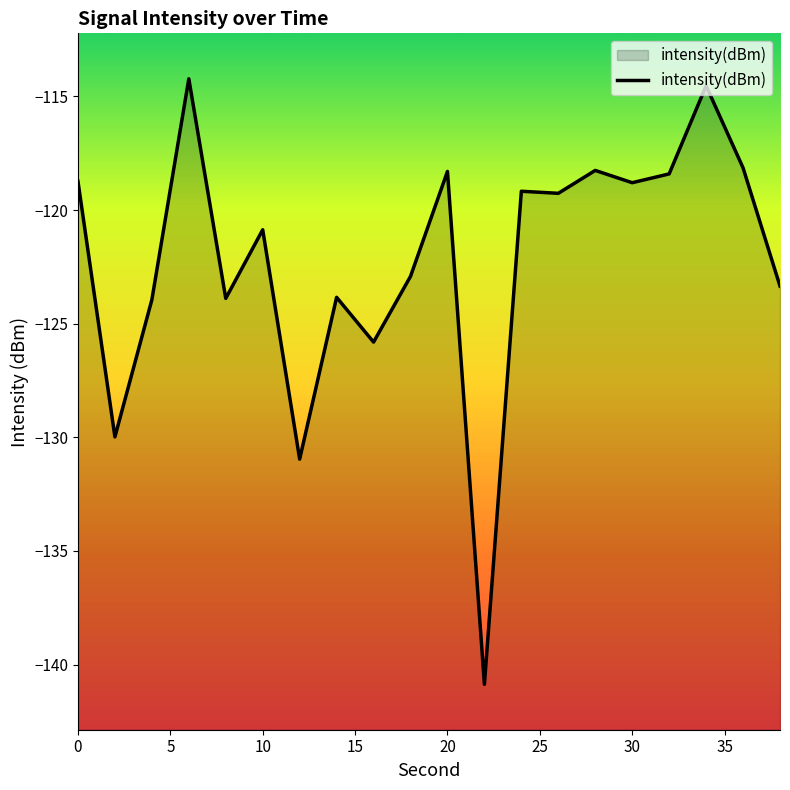

What is the difference between the maximum and minimum values?

26.6